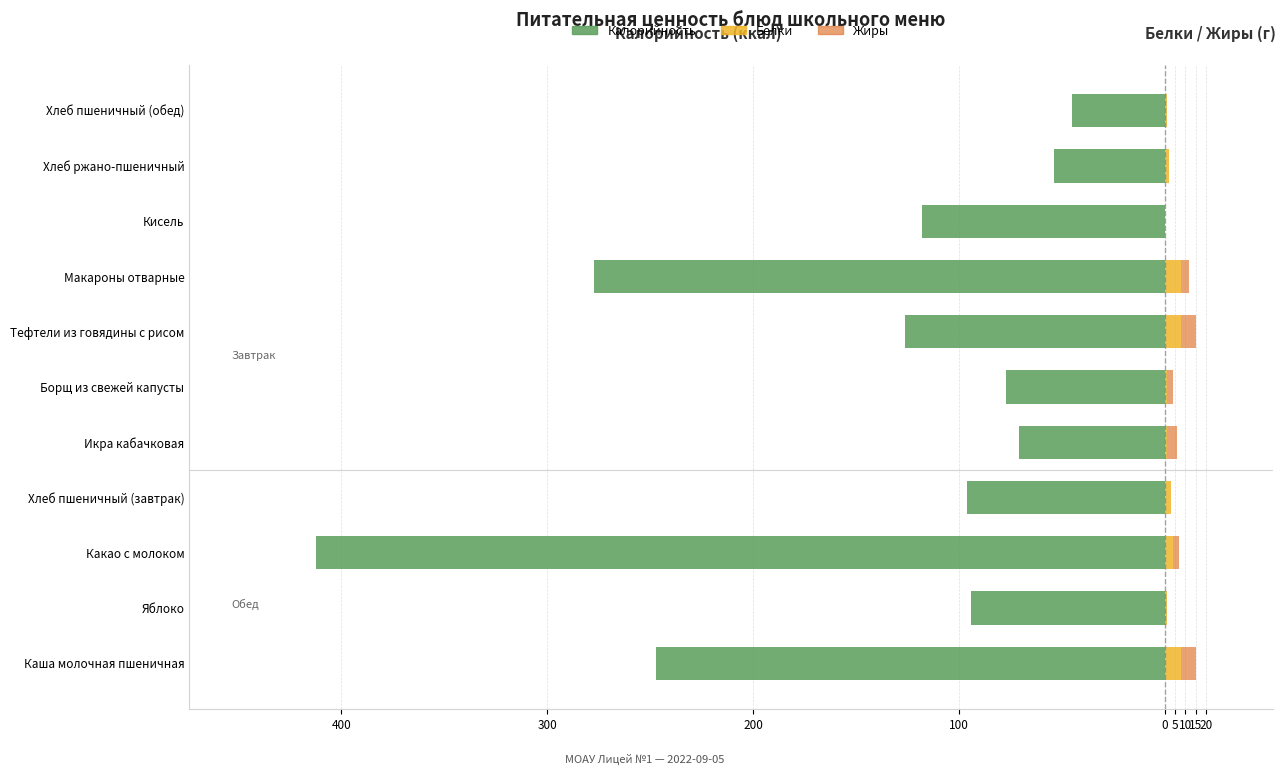

How many distinct data groups are displayed?

3